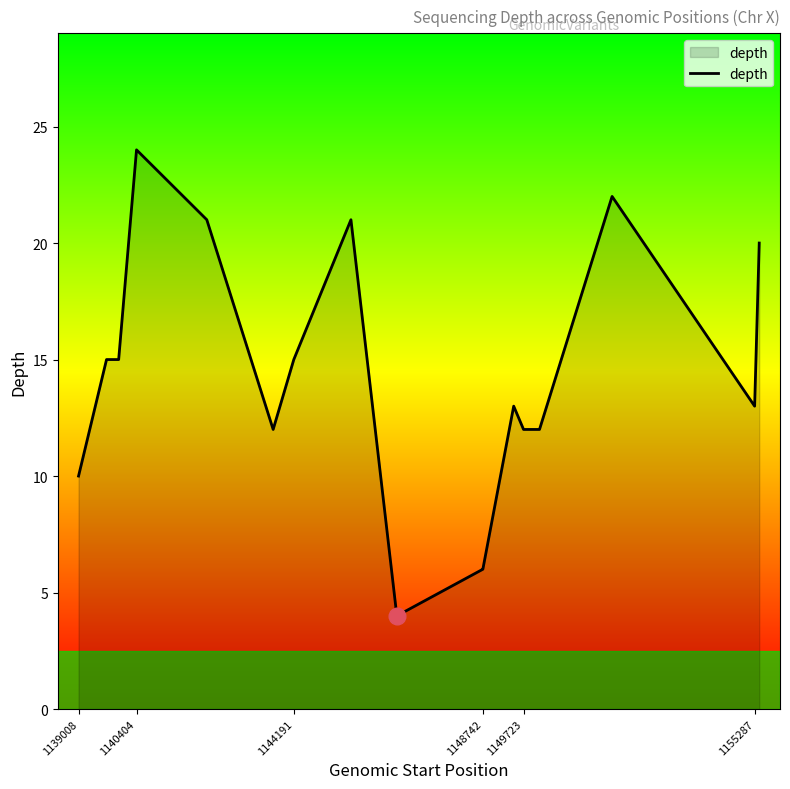

What is the smallest value displayed?

4